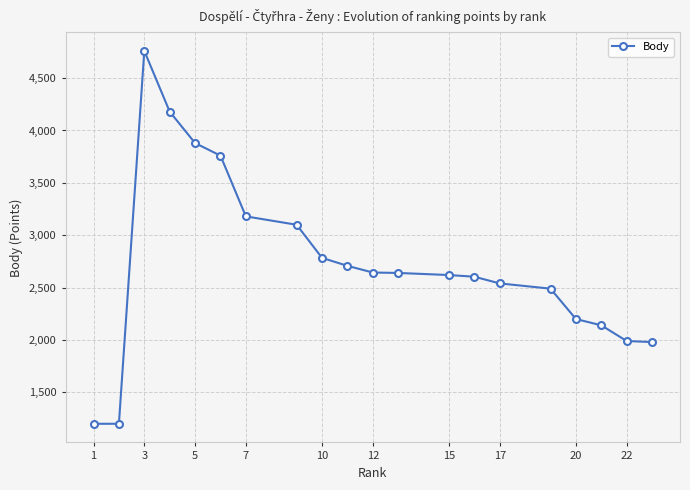

What is the value of the 4th point from the left?

4180